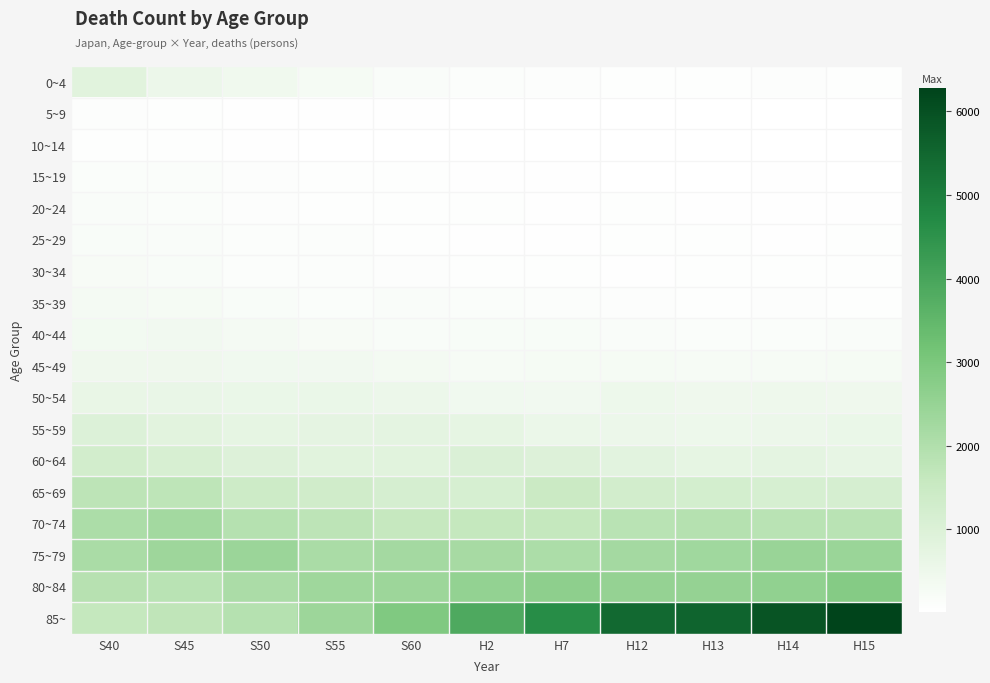

Rank the series at S45 from highest to lowest value.

75~79, 70~74, 80~84, 65~69, 85~, 60~64, 55~59, 50~54, 0~4, 45~49, 40~44, 35~39, 30~34, 25~29, 15~19, 20~24, 5~9, 10~14